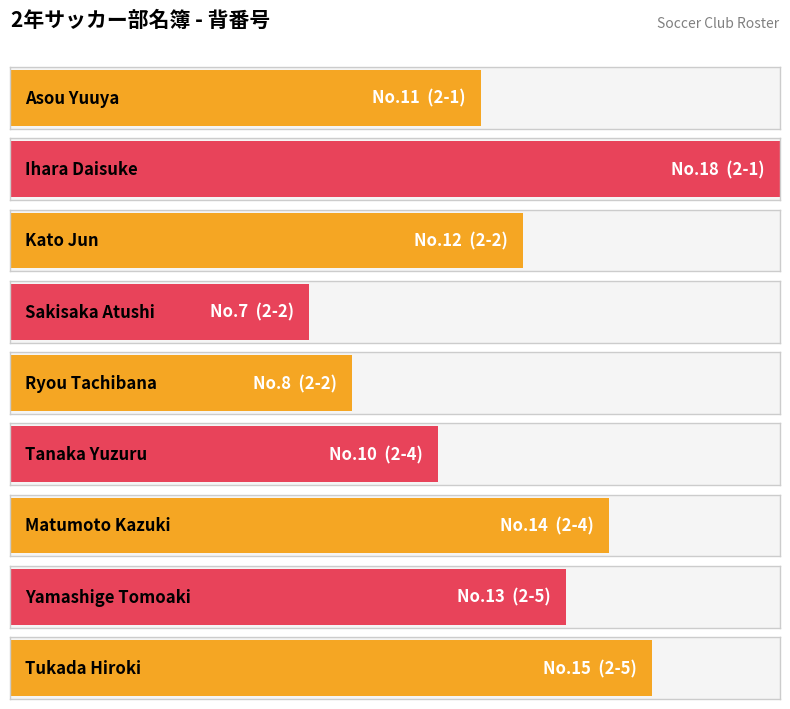

True or false: the data shows 11 at 2-1.

True